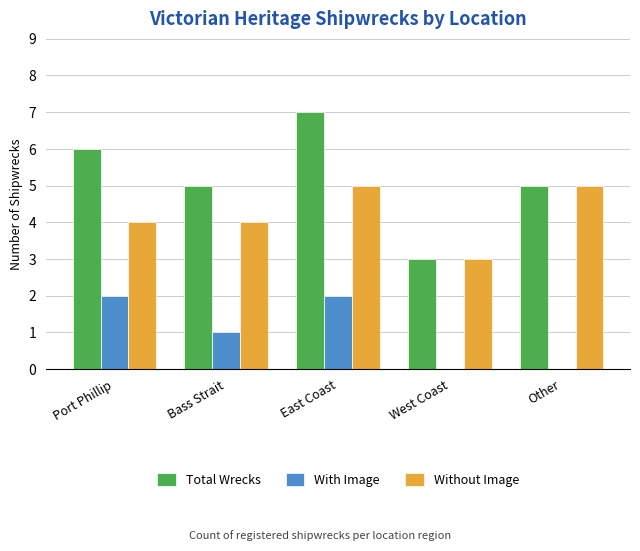

What are all the series names shown in the legend?

Total Wrecks, With Image, Without Image